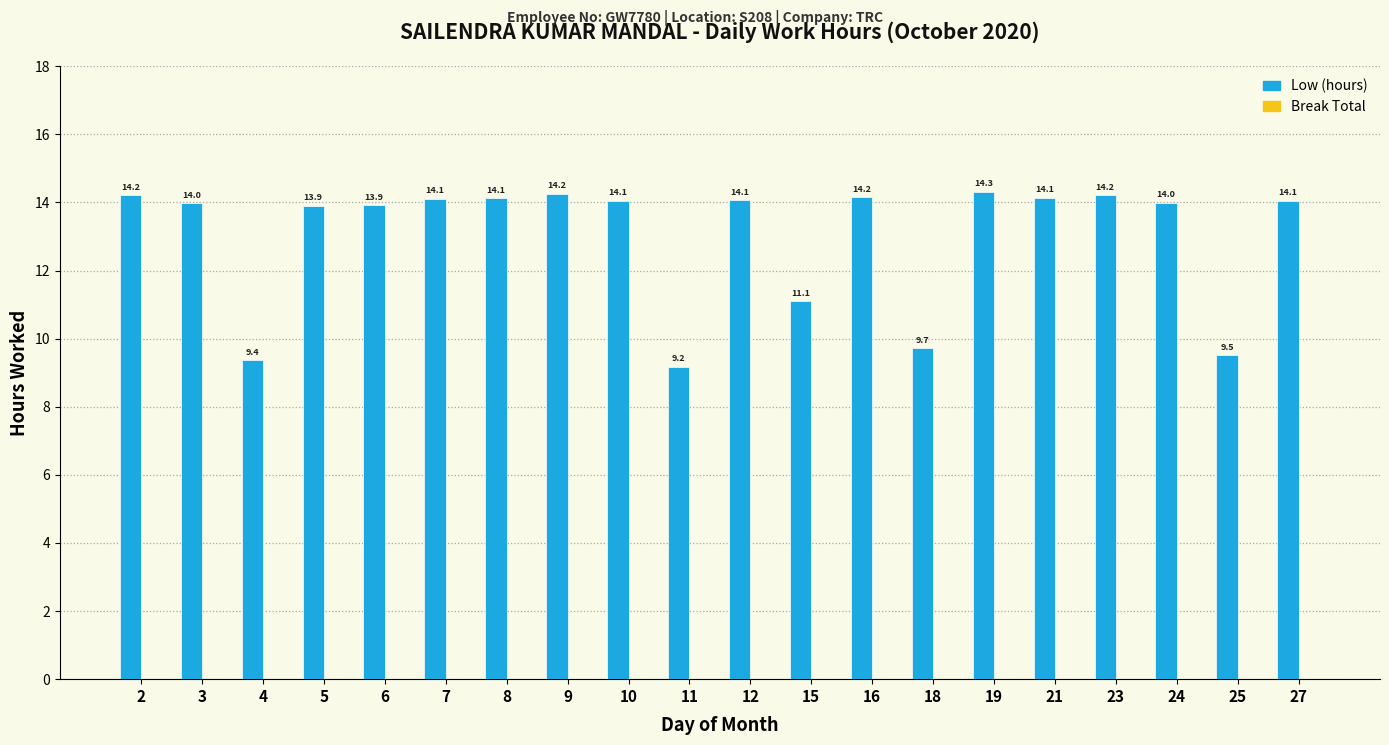

Is it true that the value at 3 is 3.6?

False